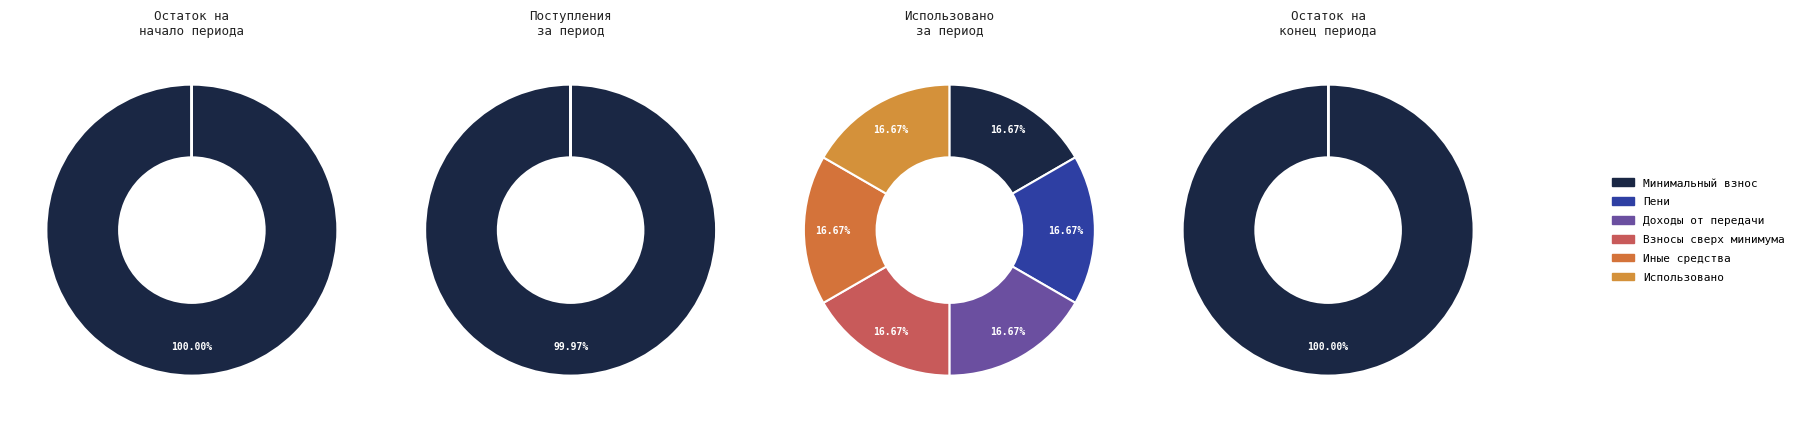

Combined, what portion of the pie is за счет минимального взноса and Итого?

100.0%